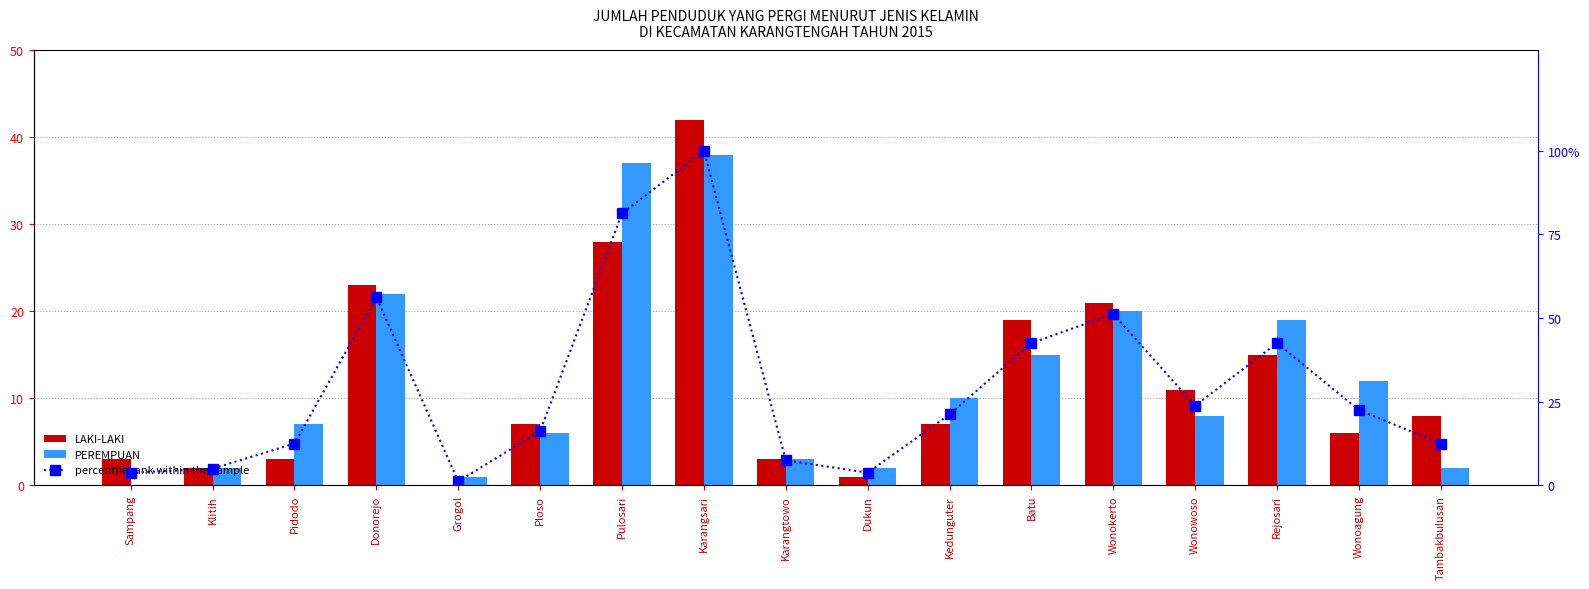

What is the sum of all PEREMPUAN values?

204.0